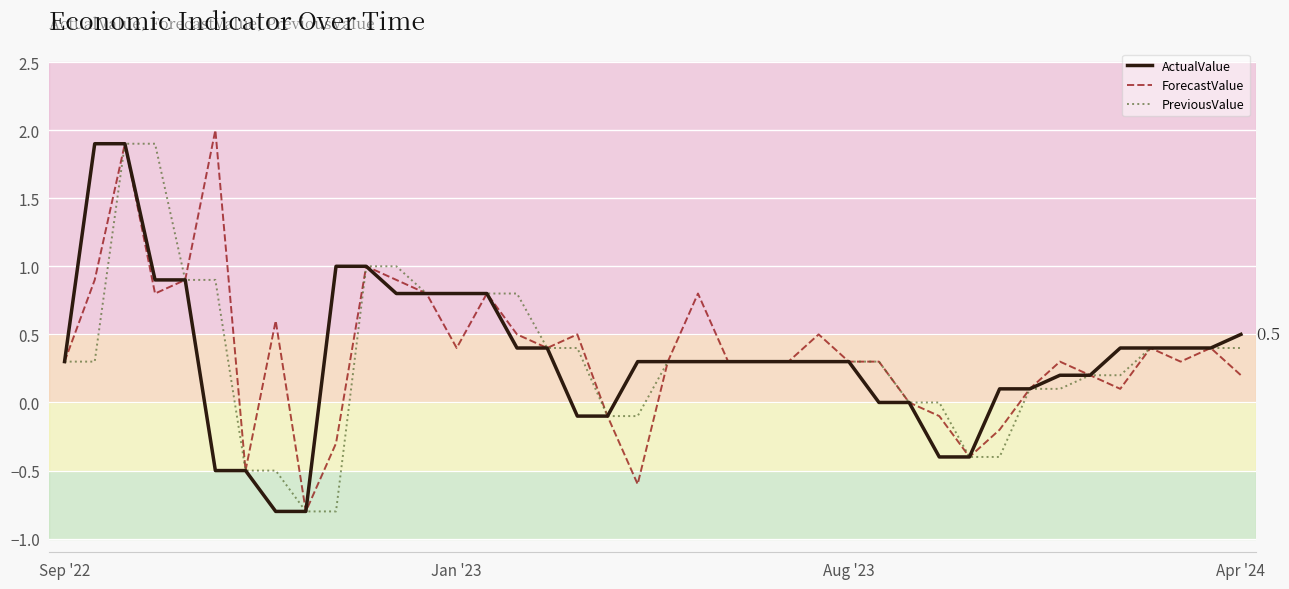

What is the smallest value displayed?

-0.8